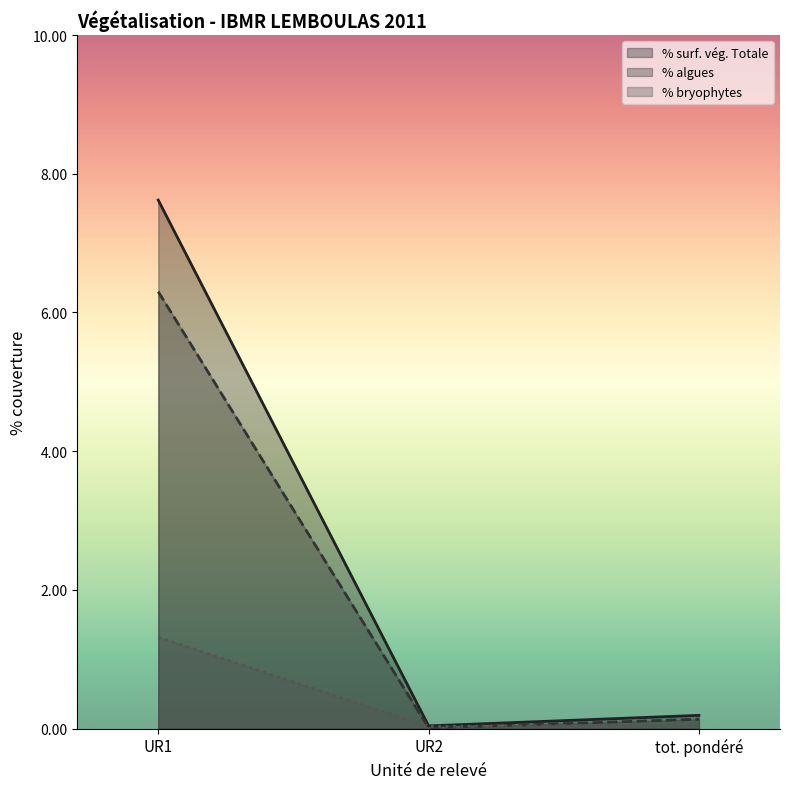

What is the difference between the maximum and second lowest values in the % bryophytes series?

1.3